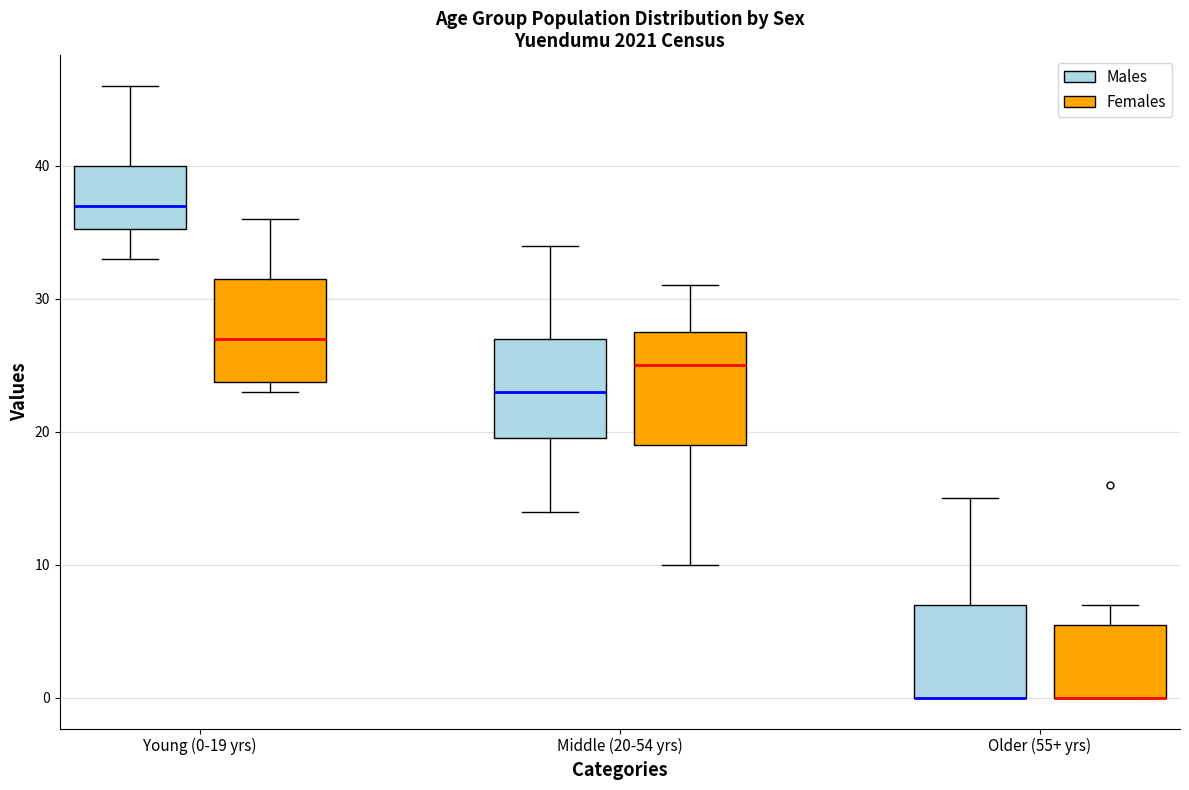

Where does the median line of the box for Young (0-19 yrs) (Males) sit on the y-axis? The values are not printed on the chart, so give them approximately, as read against the axis.

37